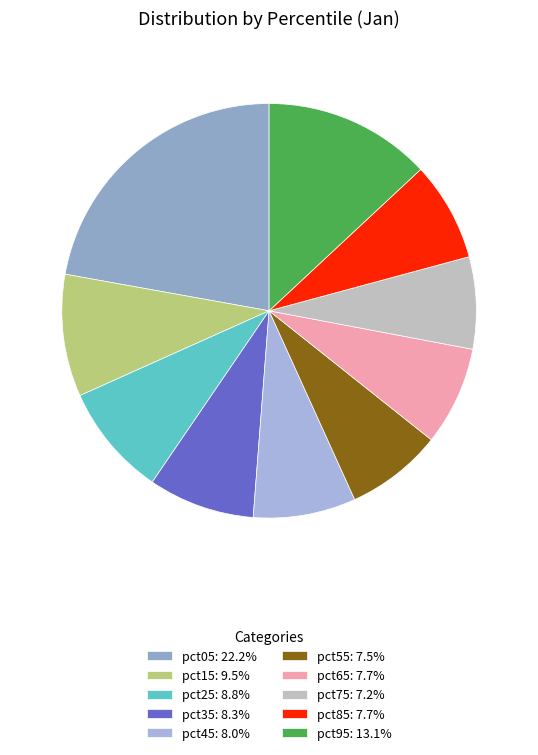

True or false: pct05 accounts for 22% of the total.

True